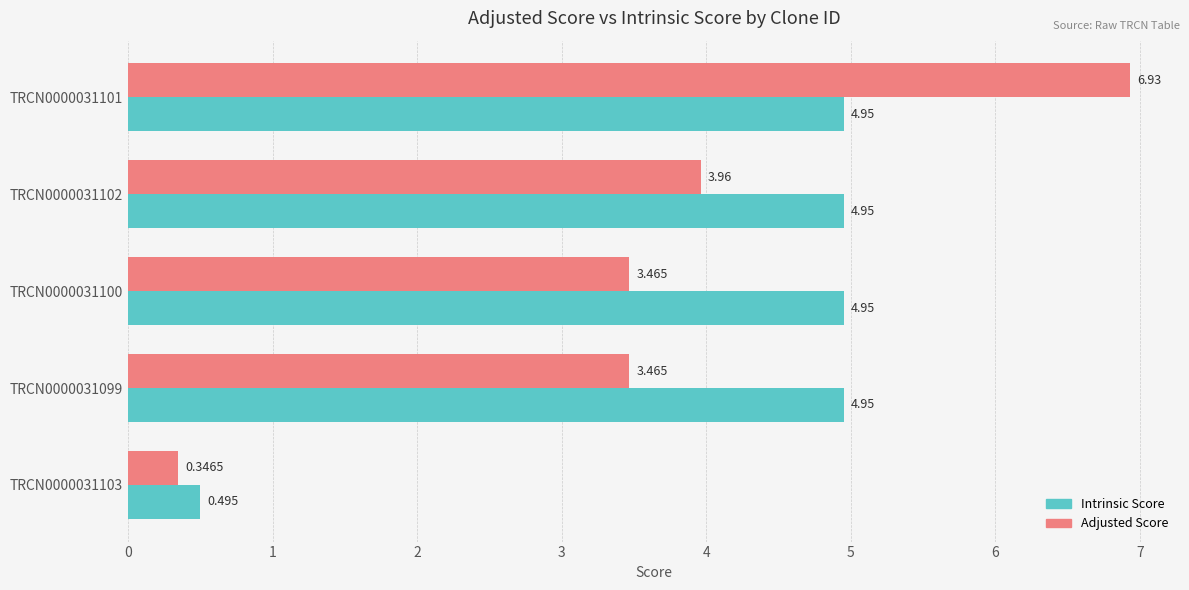

Which series has the largest total across all categories?

Intrinsic Score